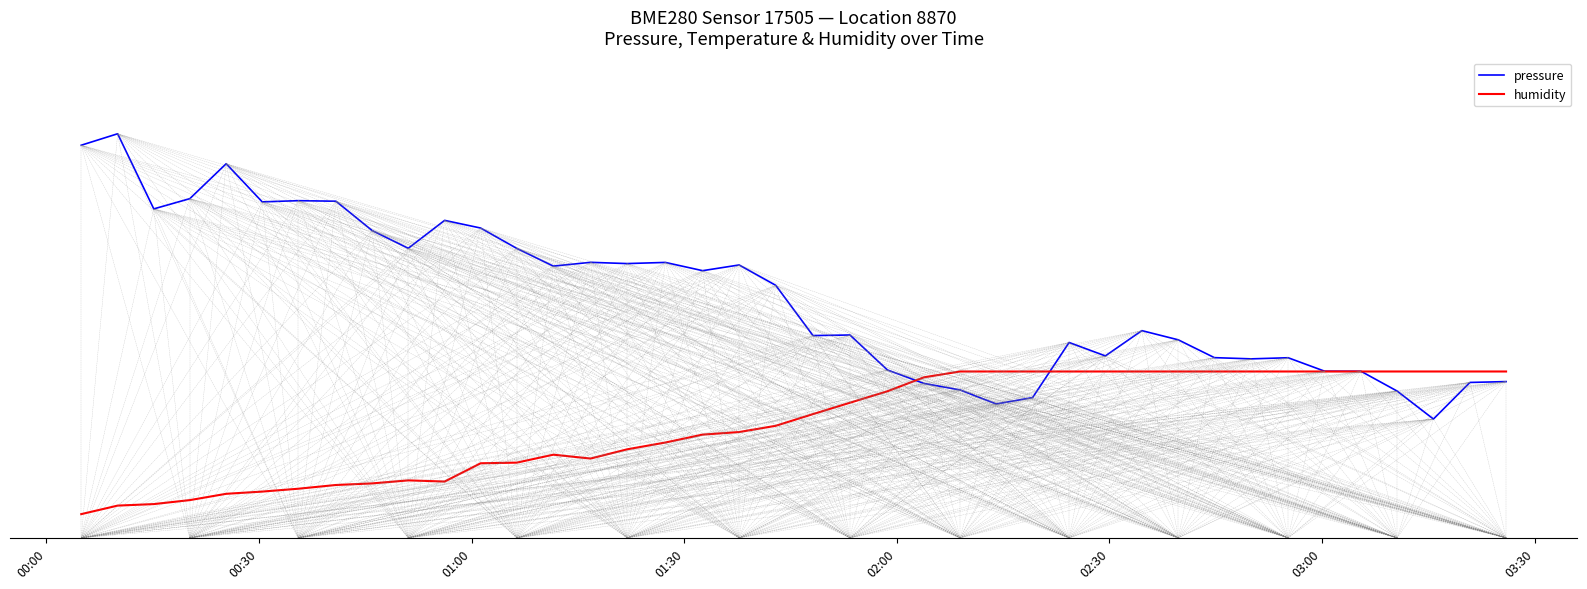

Does the chart have visible grid lines?

No